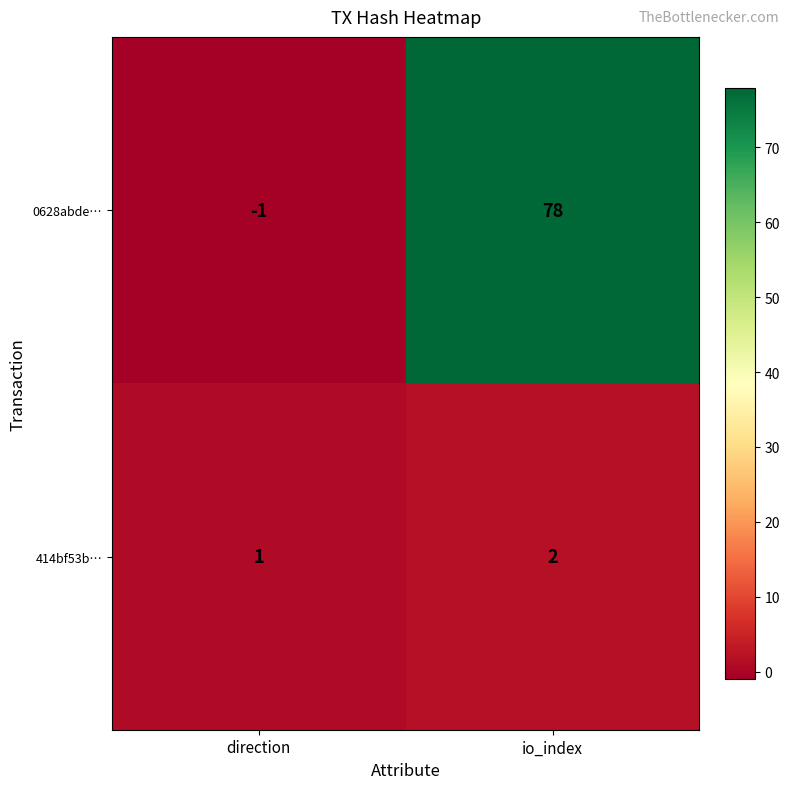

Where is 0628abde… nearest to the value 38?

direction